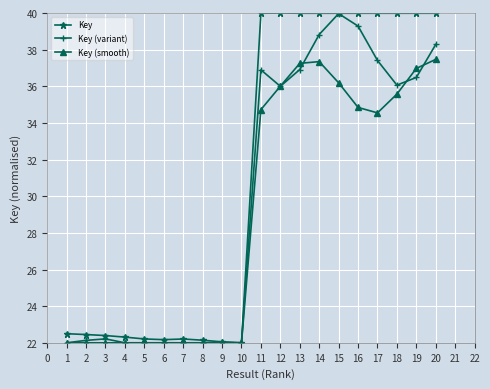

Is it true that Key (variant) equals 9.2 at 15?

False